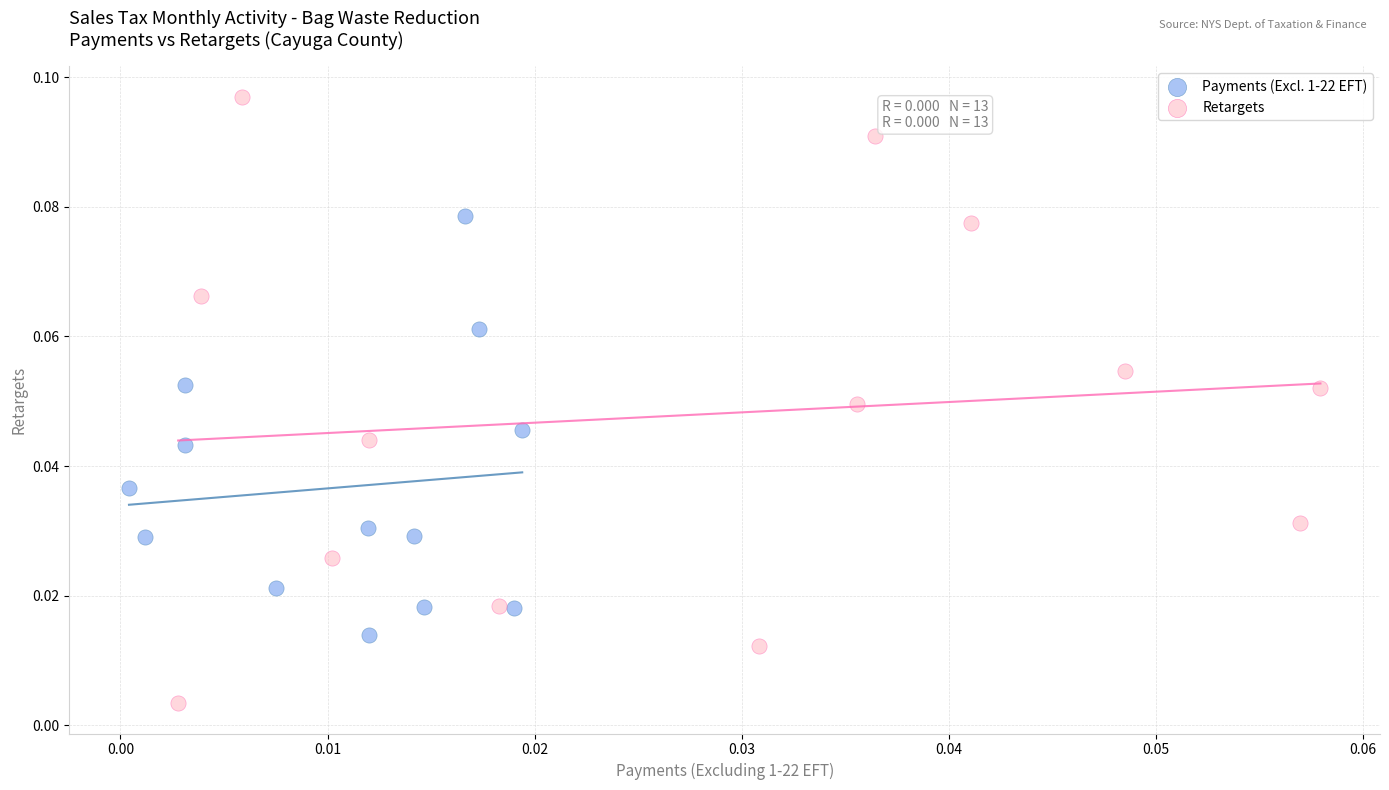

Which series contains the highest Y value?

Retargets